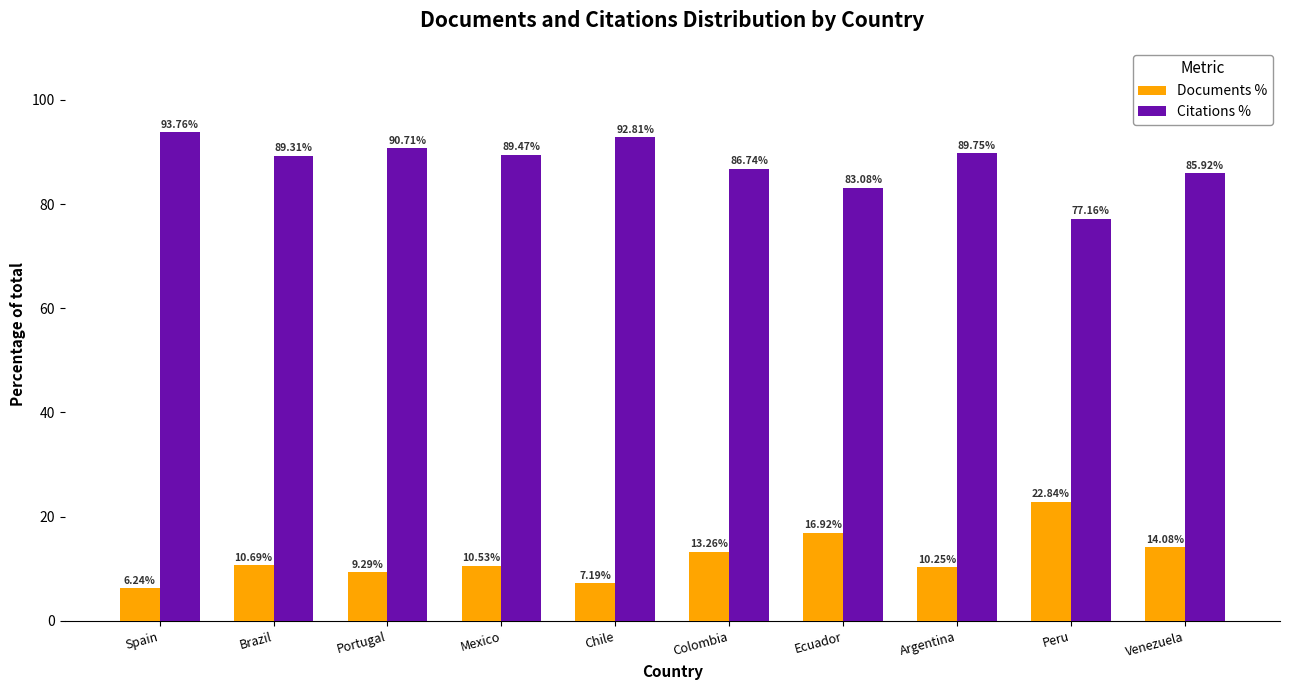

What is the total value across all series at Chile?

100.0